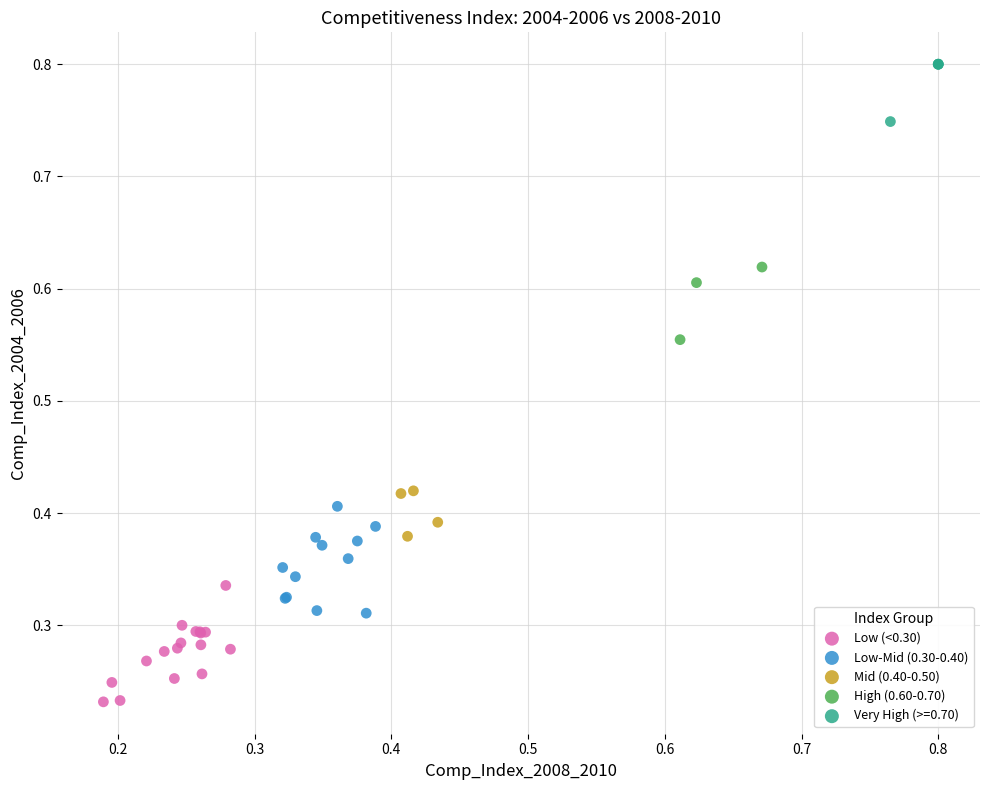

Which series reaches the minimum Y coordinate?

Low (<0.30)